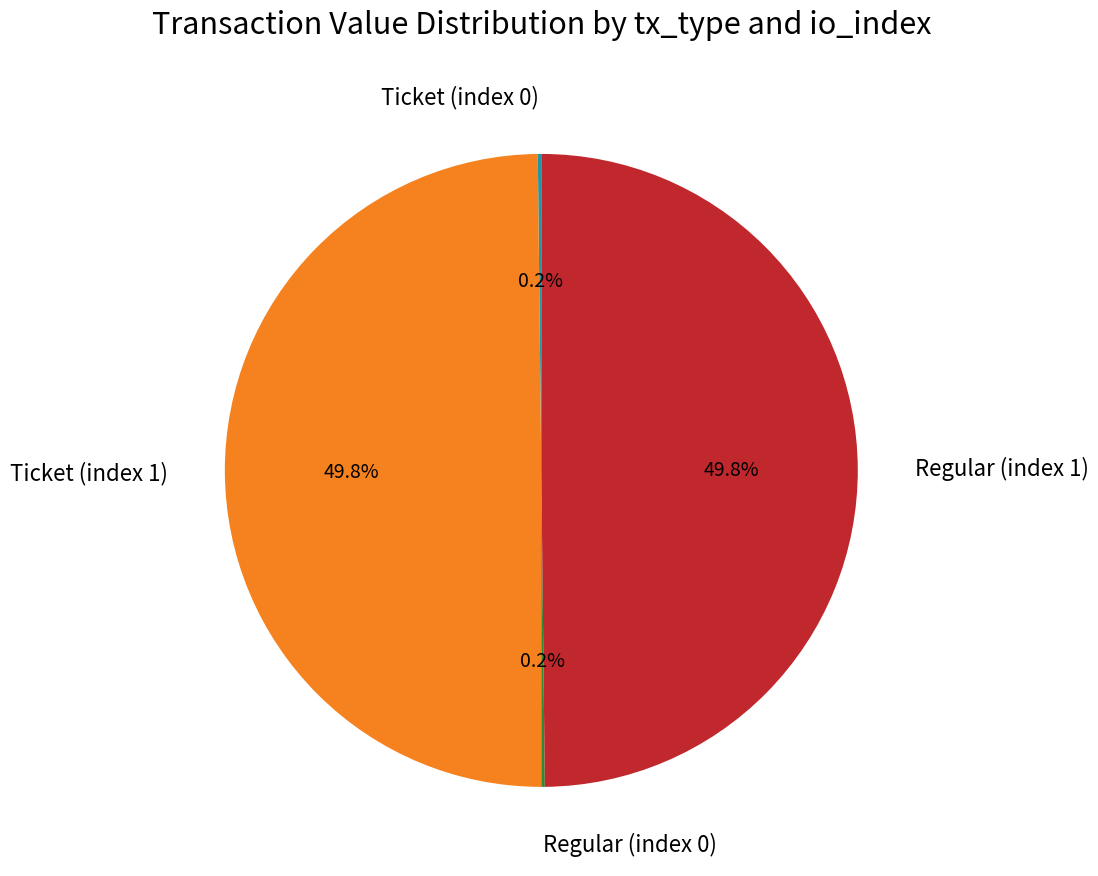

Combined, what portion of the pie is Regular (index 1) and Ticket (index 1)?

99.6%